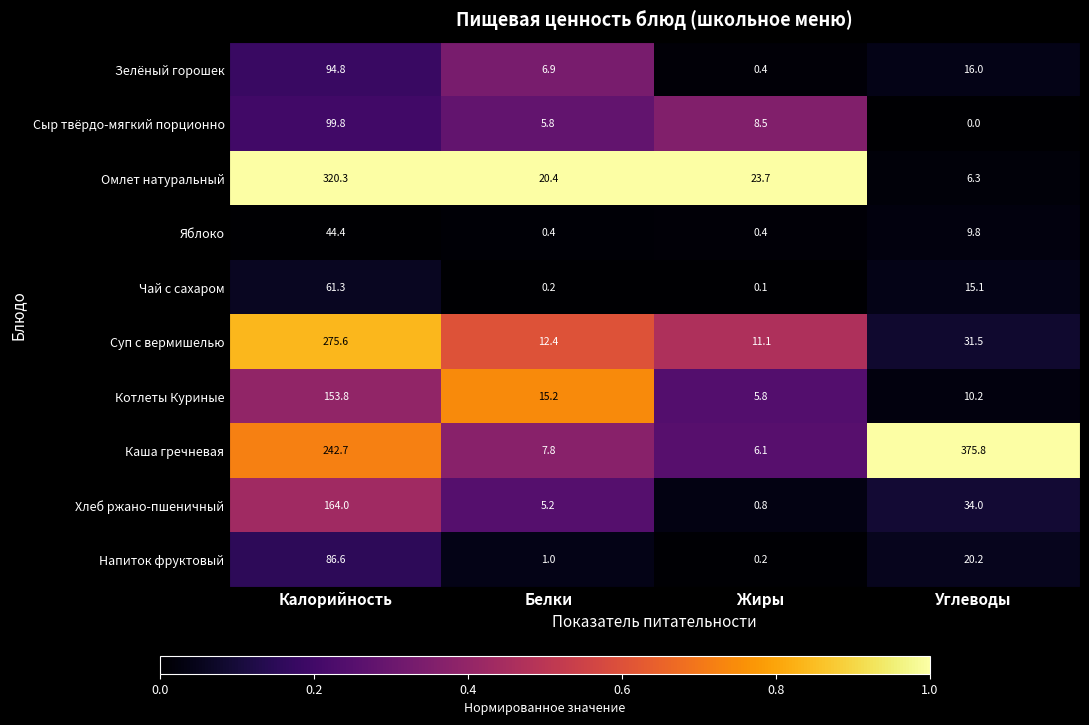

Read the Хлеб ржано-пшеничный value at Калорийность.

164.0